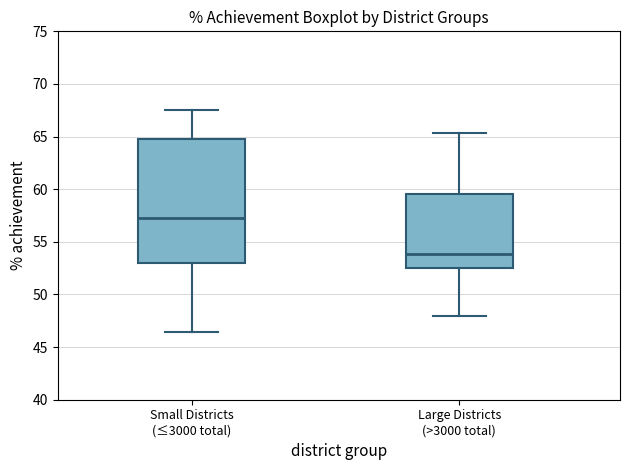

Which box's median line is the highest?

Small Districts (≤3000 total)